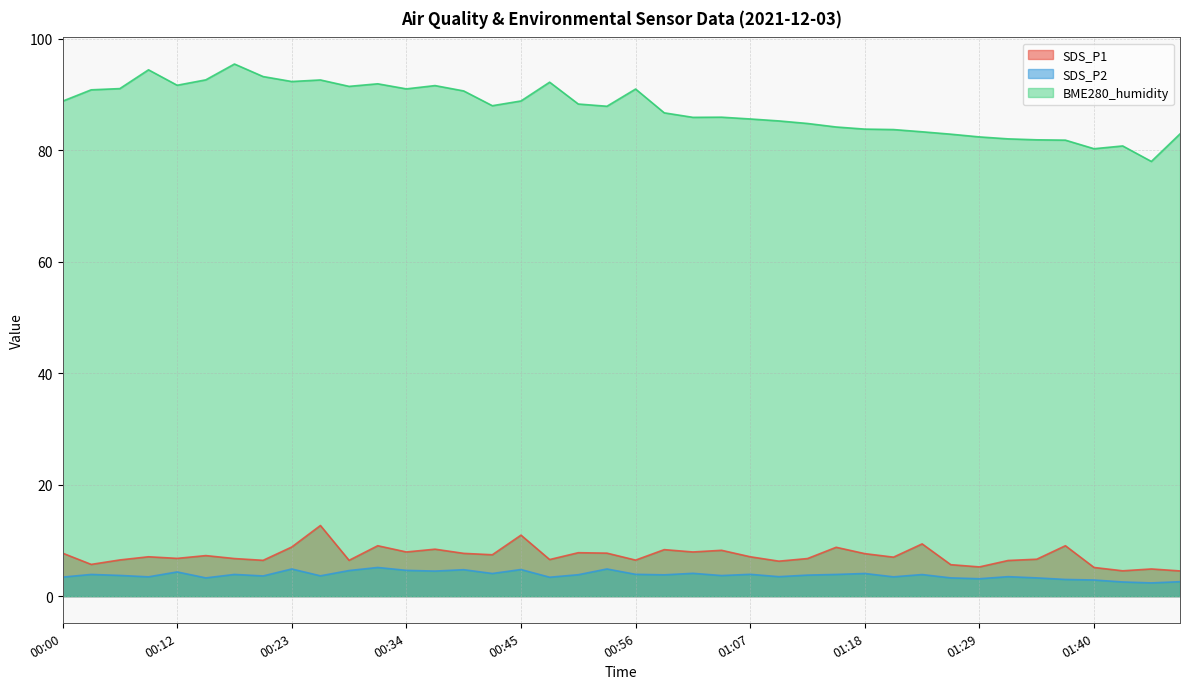

How many lines are shown in the chart?

3